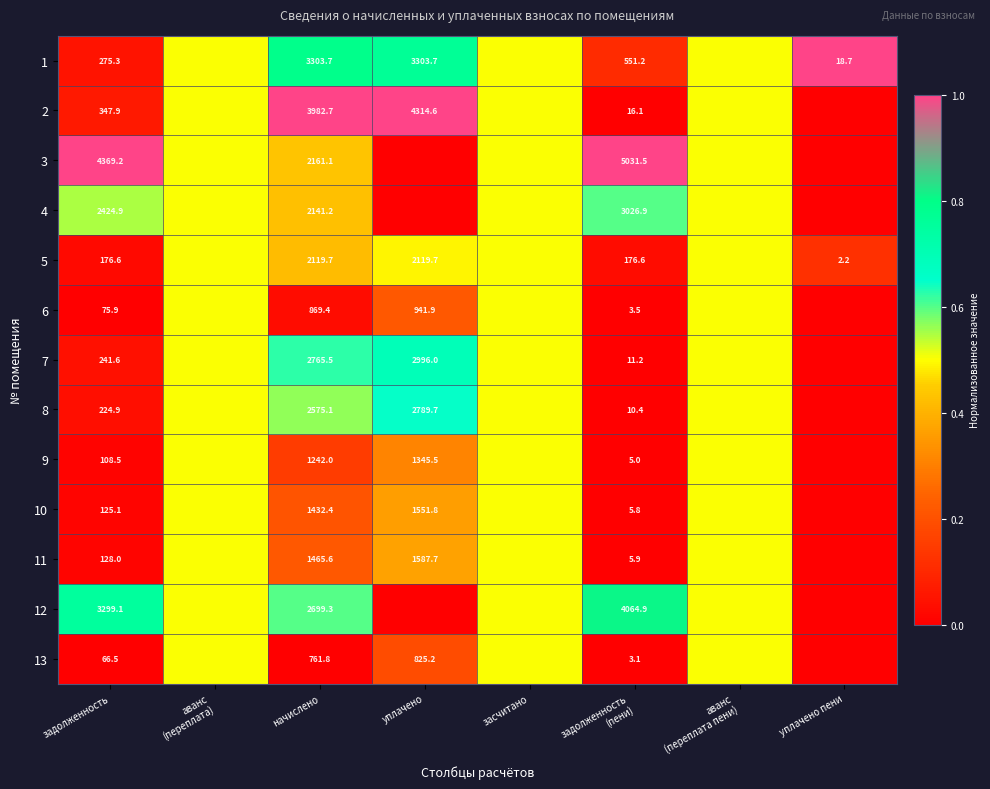

What is the total value across all series at засчитано?

6.5